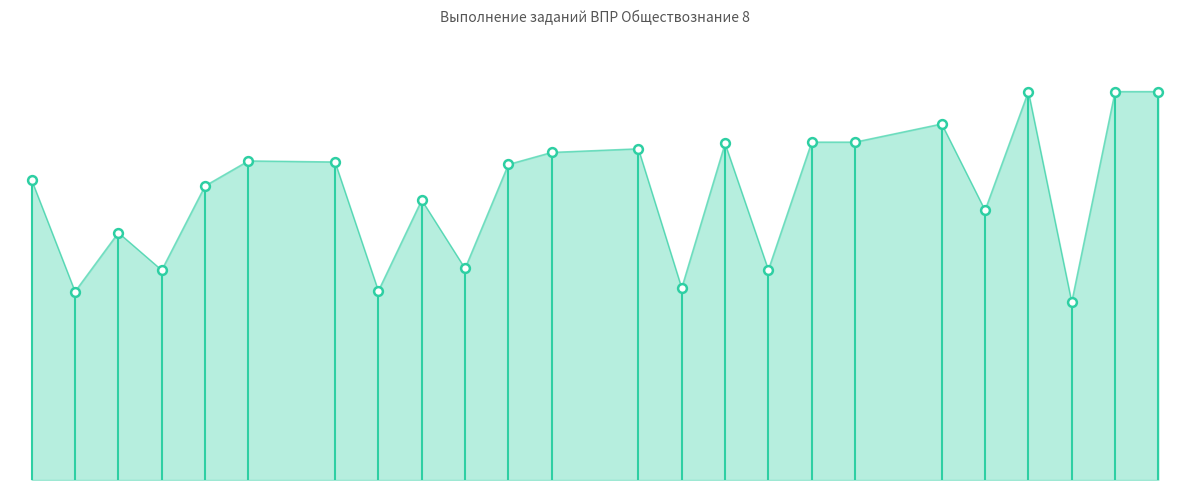

Between 3 and 5, which is larger?

5